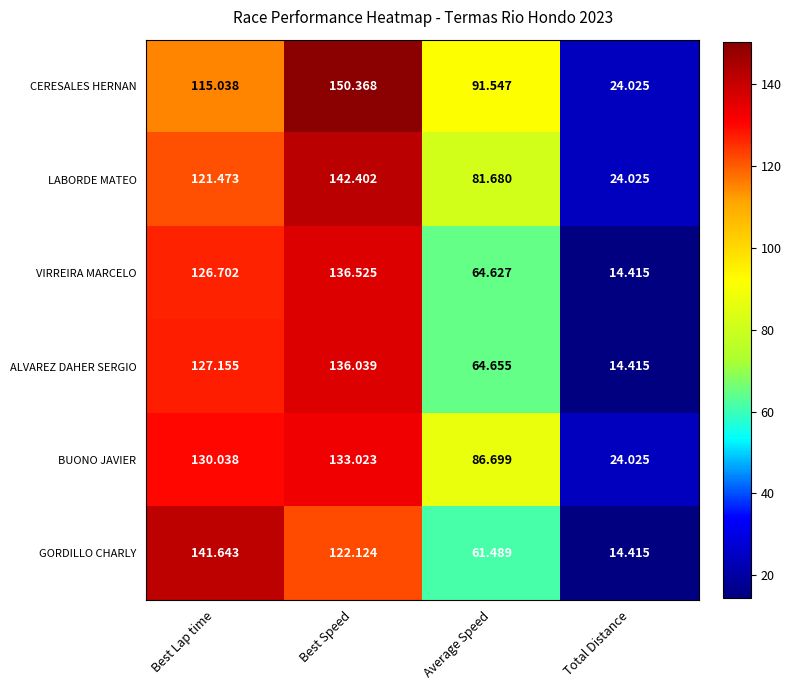

At which category is the sum across all series the highest?

Best Speed